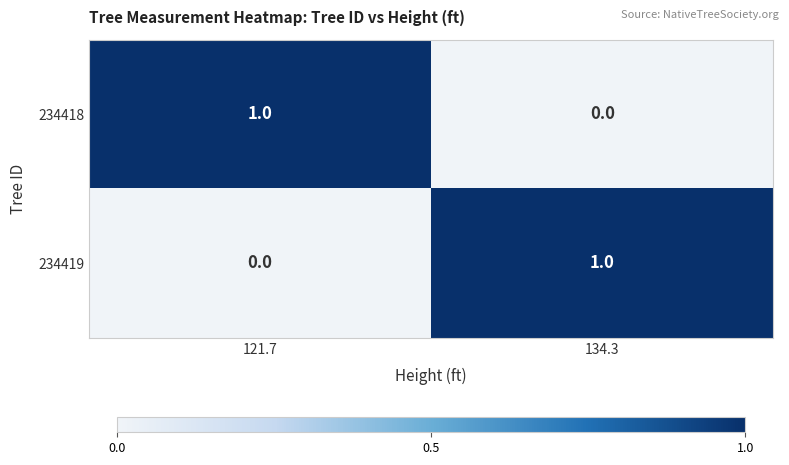

What is the total value across all series at 121.7?

1